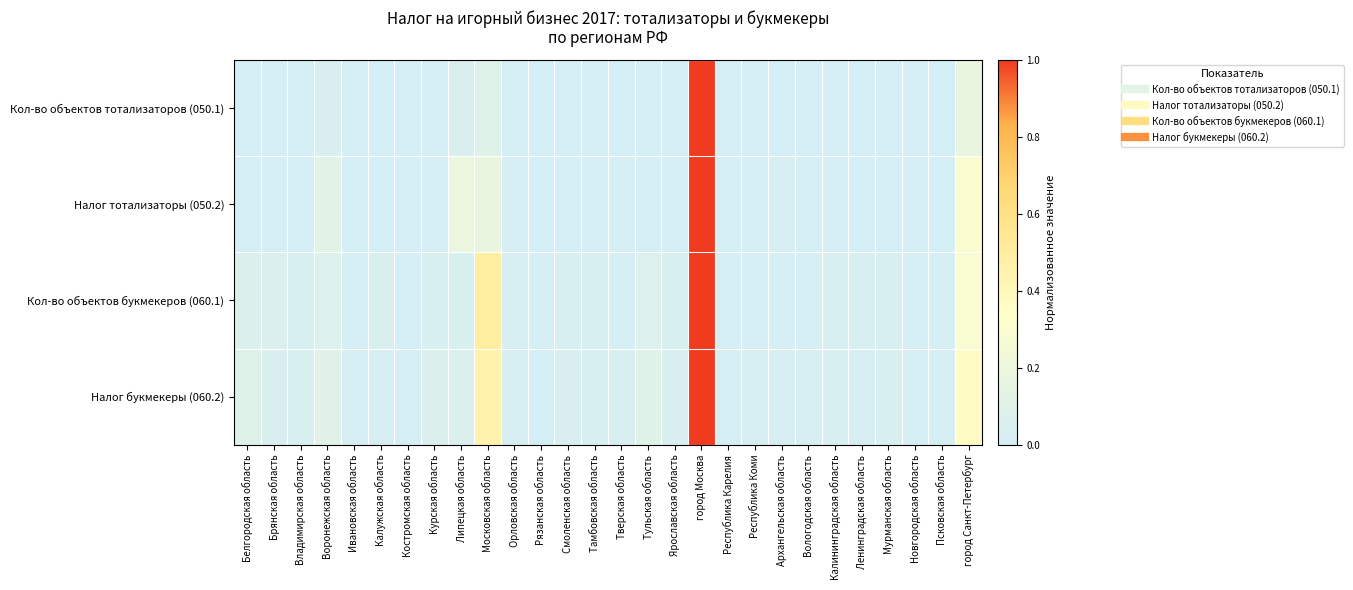

Which series has the widest spread of values?

Кол-во объектов тотализаторов (050.1)